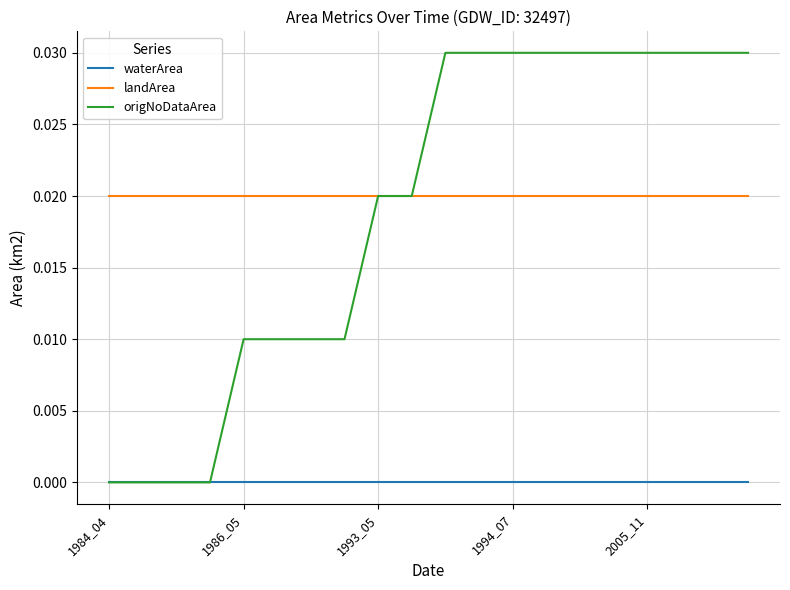

True or false: landArea and waterArea intersect in this chart.

False